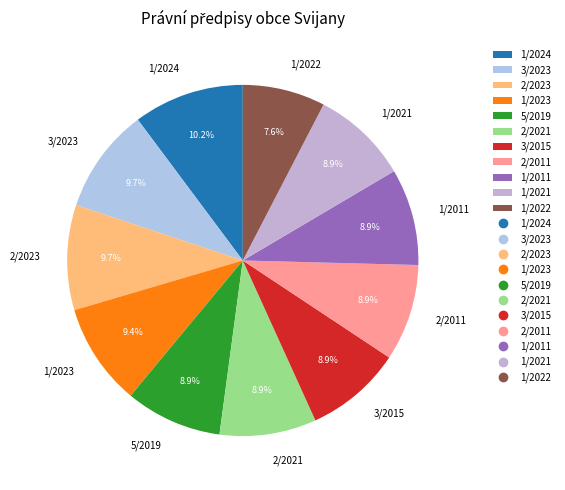

To the nearest percent, what percentage of the pie is 1/2011?

9%